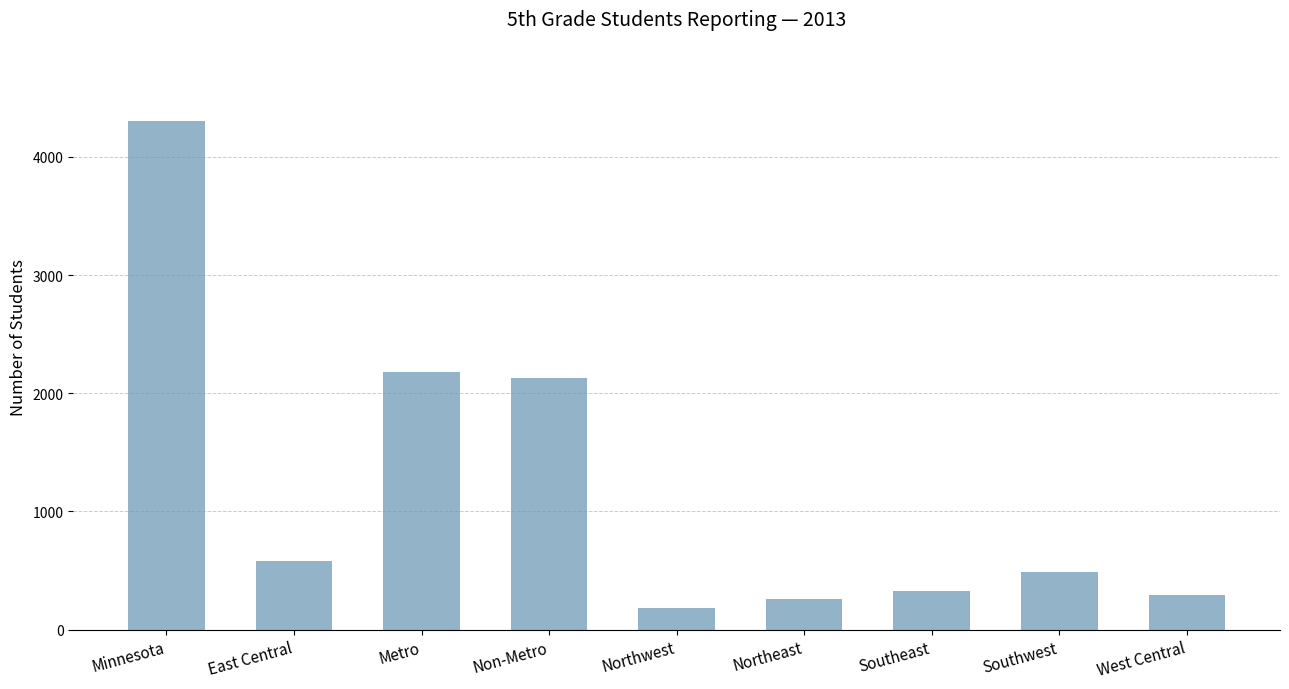

What is the sum of the values at East Central and West Central?

876